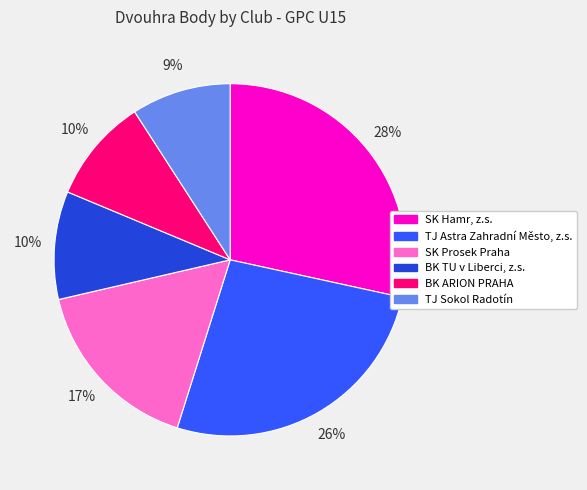

Is the sum of BK TU v Liberci, z.s. and SK Hamr, z.s. greater than half?

No